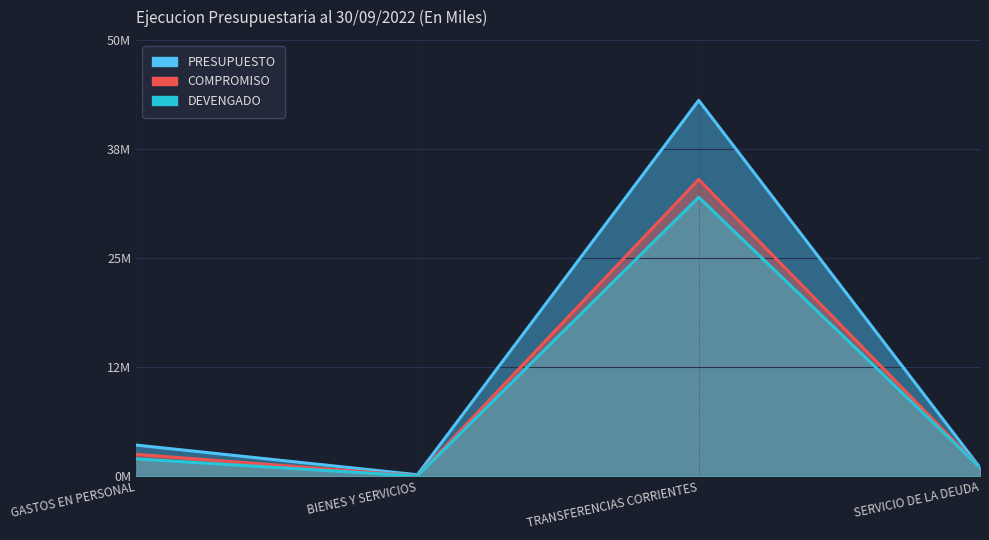

How many lines are shown in the chart?

3